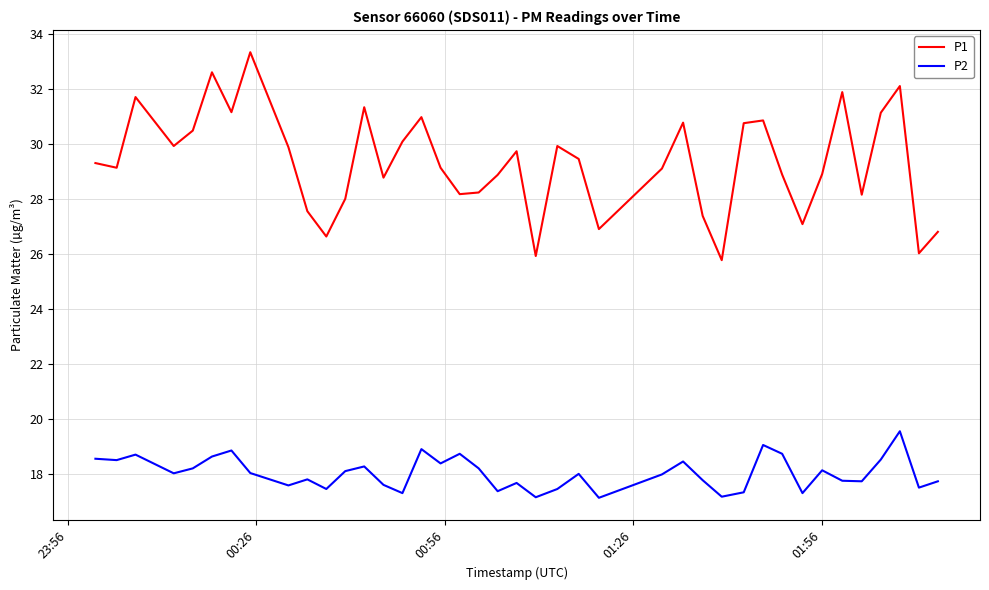

Which series has the largest total across all categories?

P1